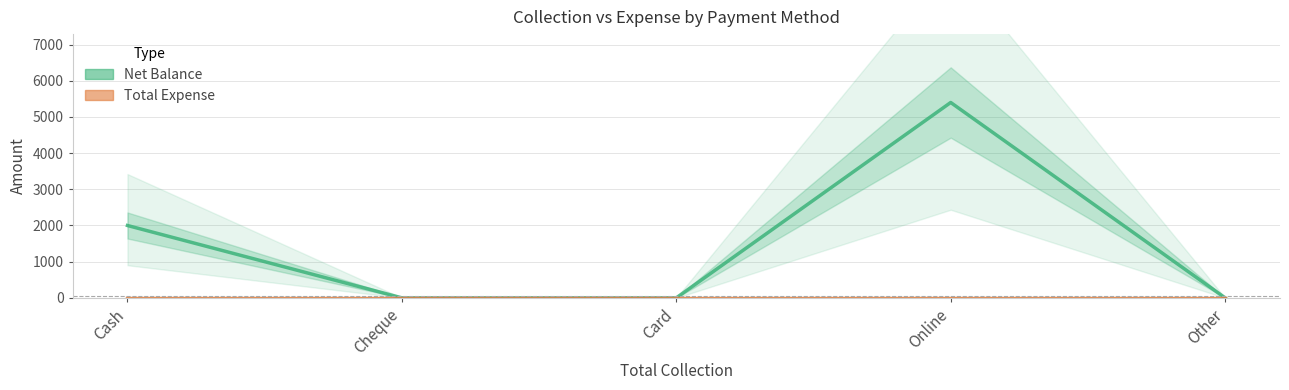

Reading left to right, what are all the values shown in this chart?

Net Balance: Cash=2000	Cheque=0	Card=0	Online=5400	Other=0
Total Expense: Cash=0	Cheque=0	Card=0	Online=0	Other=0